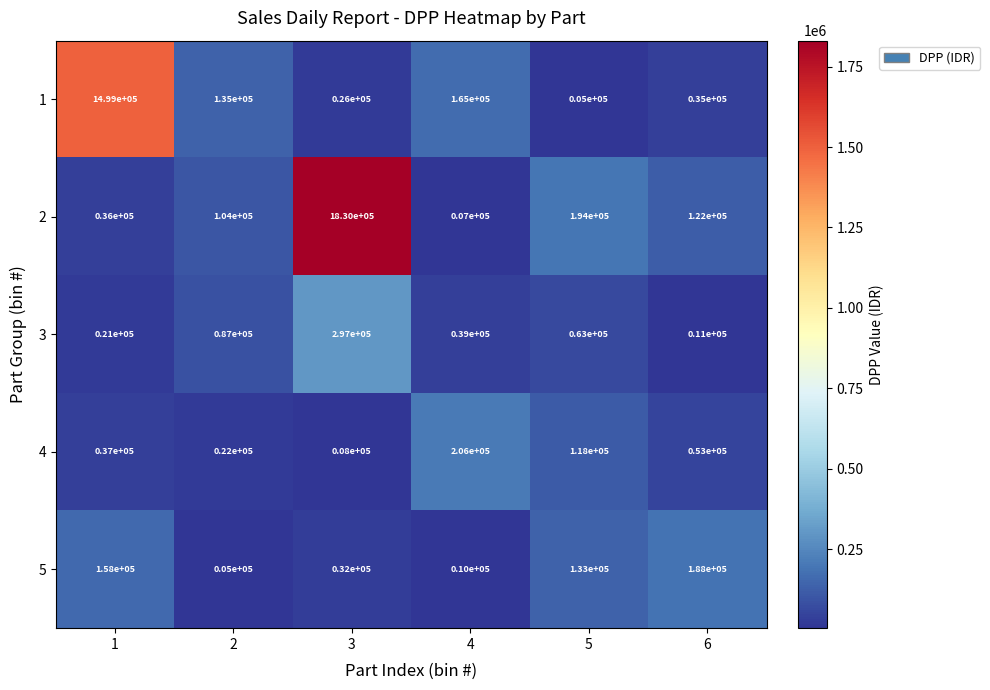

How many categories are shown in the chart?

6